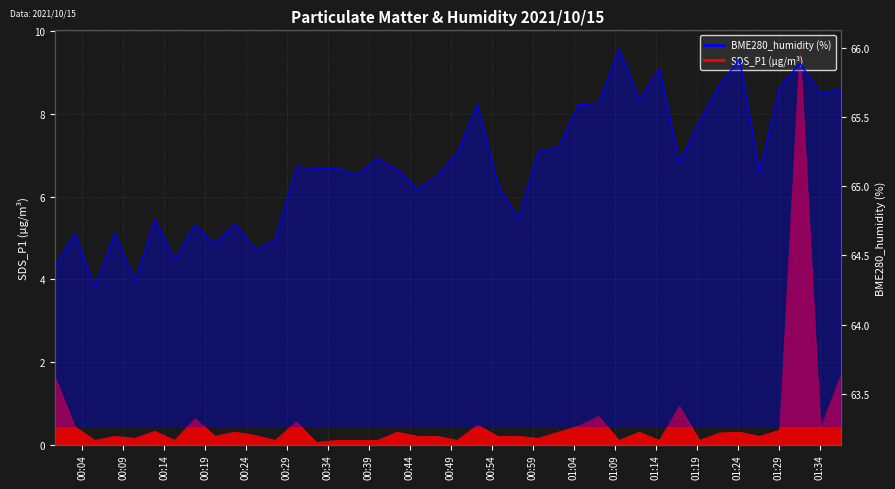

What is the value of the SDS_P1 point at the 25th from the left?

0.1